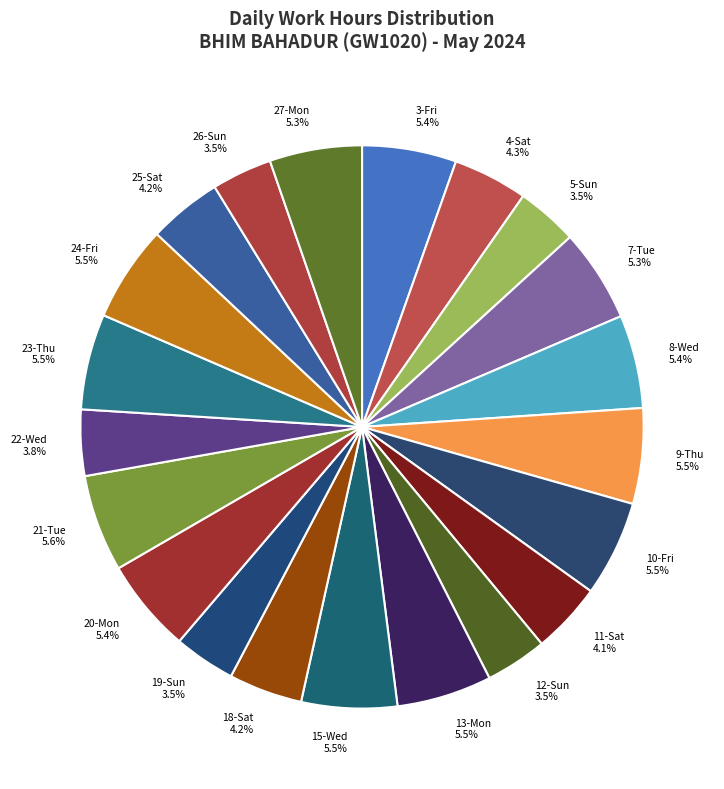

How much of the chart is everything except 5-Sun?

96.5%